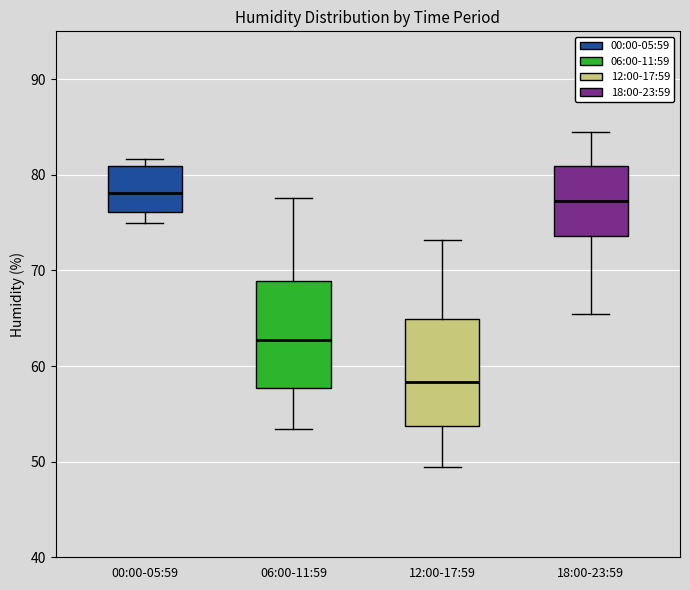

Where does the upper whisker of the box for 12:00-17:59 end on the y-axis? The values are not printed on the chart, so give them approximately, as read against the axis.

73